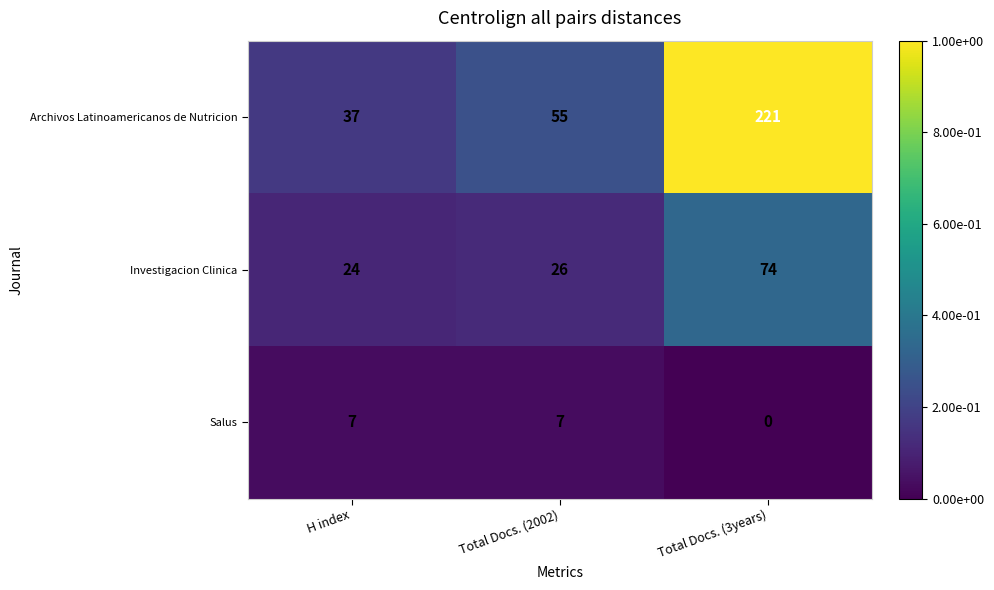

Which series has the largest total across all categories?

Archivos Latinoamericanos de Nutricion